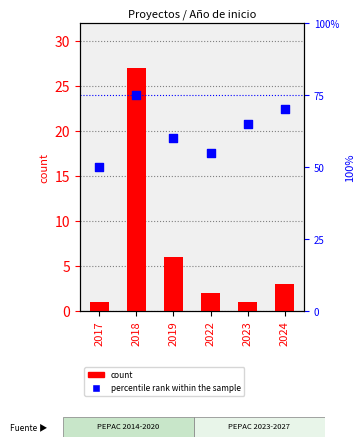

Is the value of percentile rank within the sample at 2024 greater than the value of count at 2017?

Yes